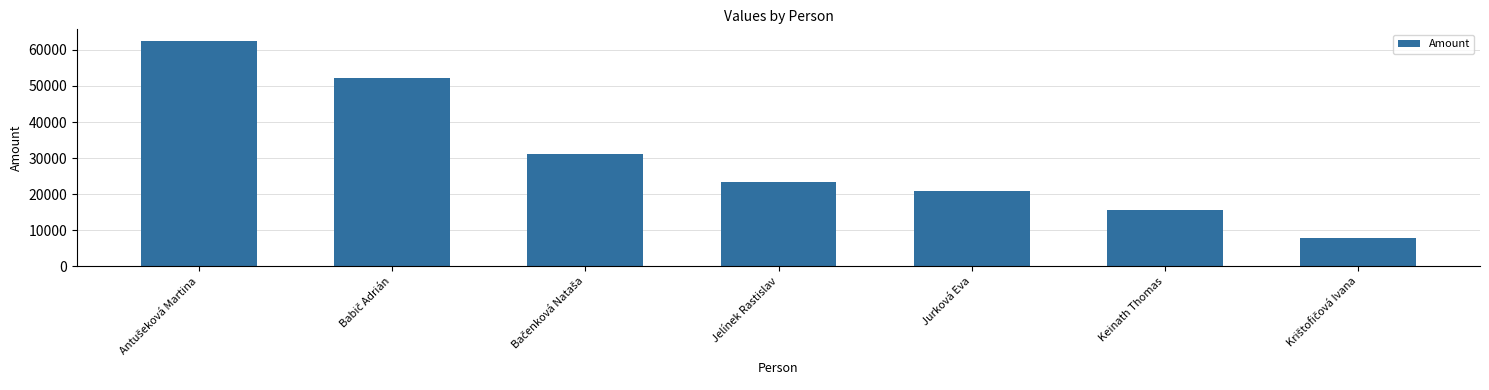

Reading left to right, what are all the values shown in this chart?

62571	52142	31285	23464	20857	15643	7821